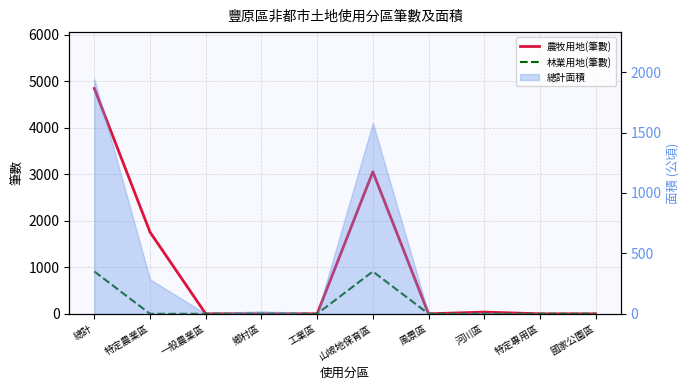

Which has a higher value, 一般農業區 or 國家公園區?

一般農業區